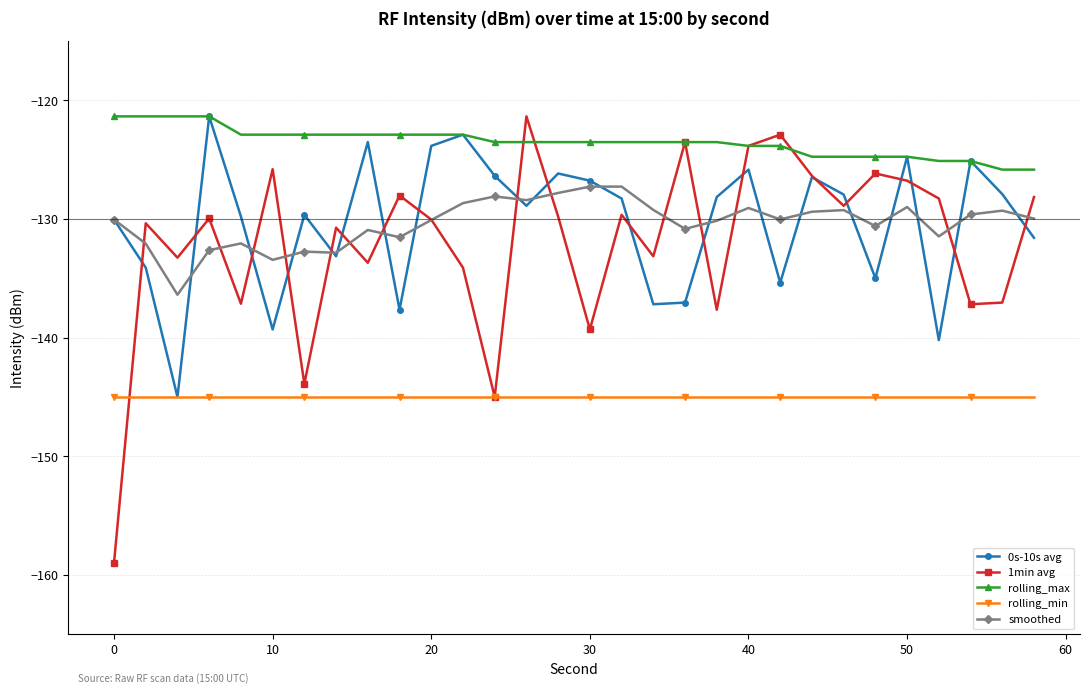

True or false: rolling_min and smoothed intersect in this chart.

False